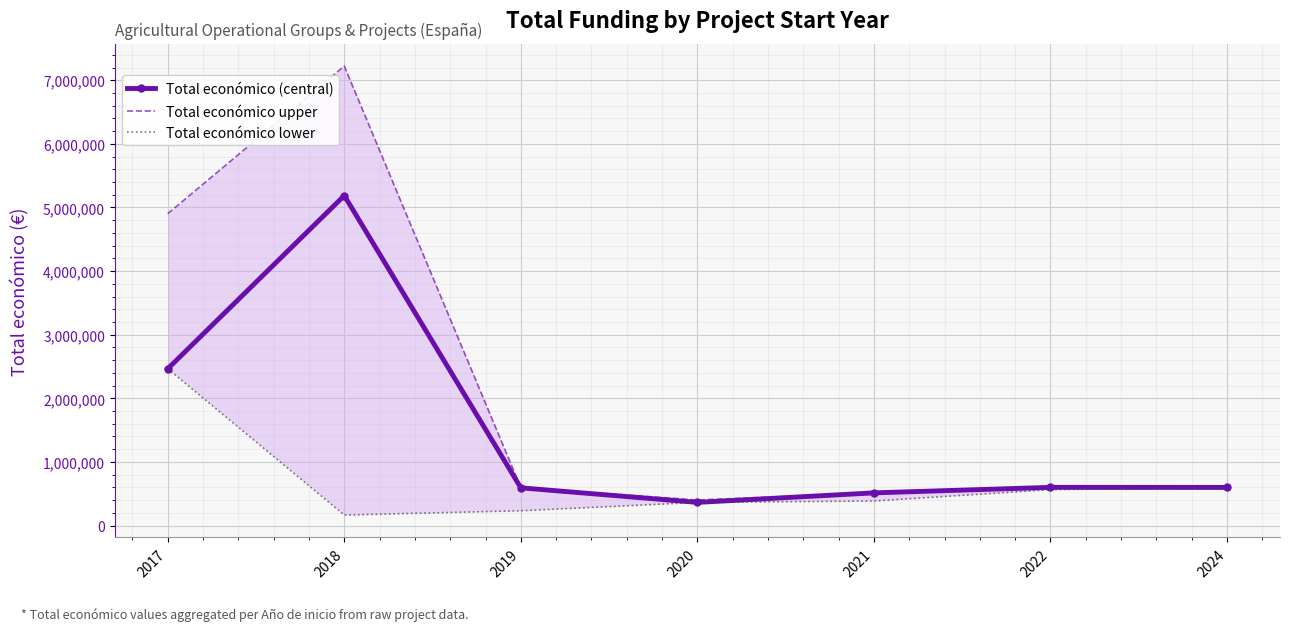

How many interior local peaks does the Total económico (central) series have?

2